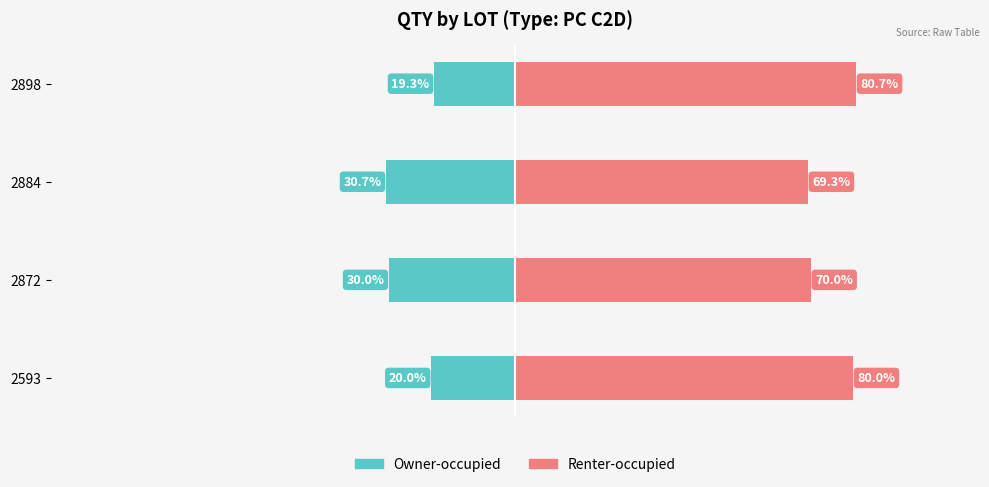

Count the number of categories in the chart.

4